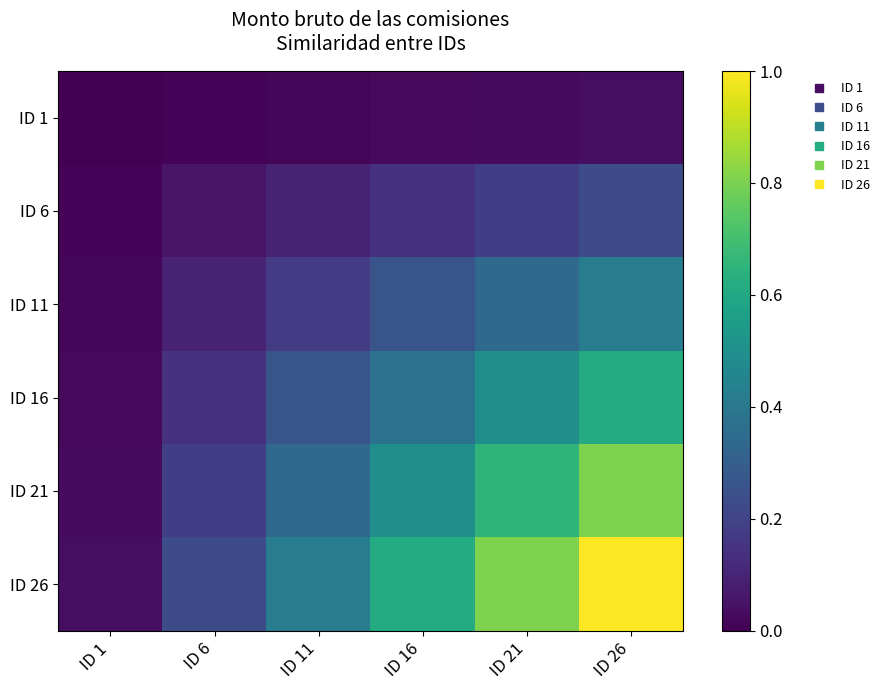

At which category is the sum across all series the highest?

ID 26